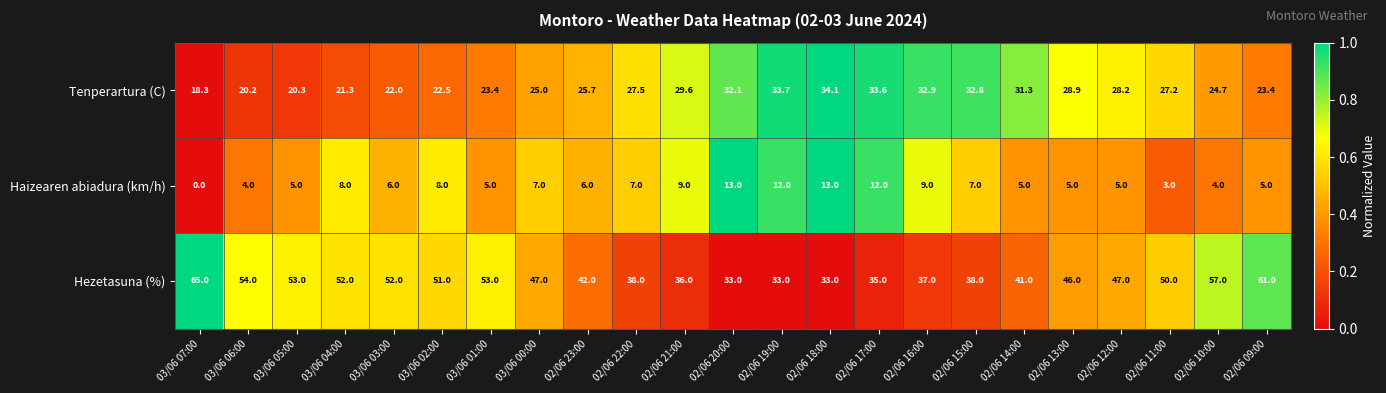

Is it true that Tenperartura (C) equals 6.2 at 03/06 07:00?

False